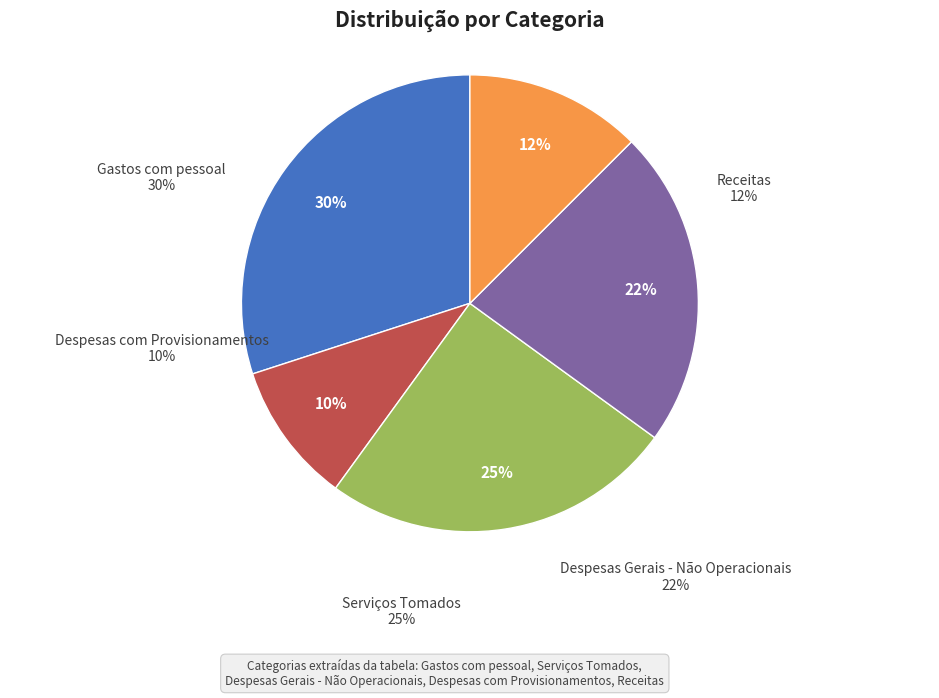

Does Despesas Gerais - Não Operacionais represent more than half of the total?

No